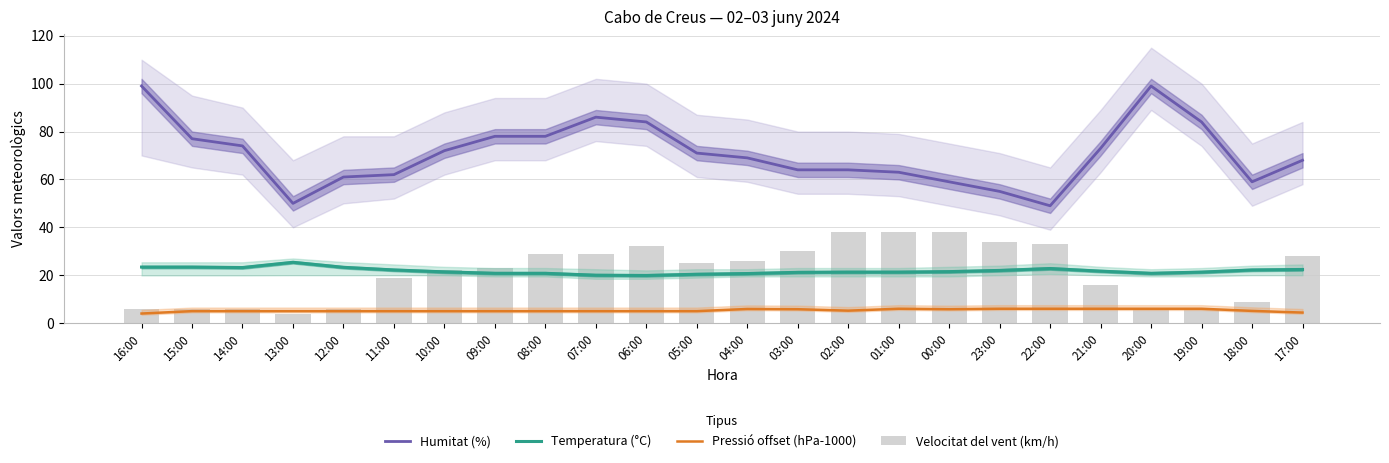

Is it true that Humitat (%) equals 113.1 at 03:00?

False